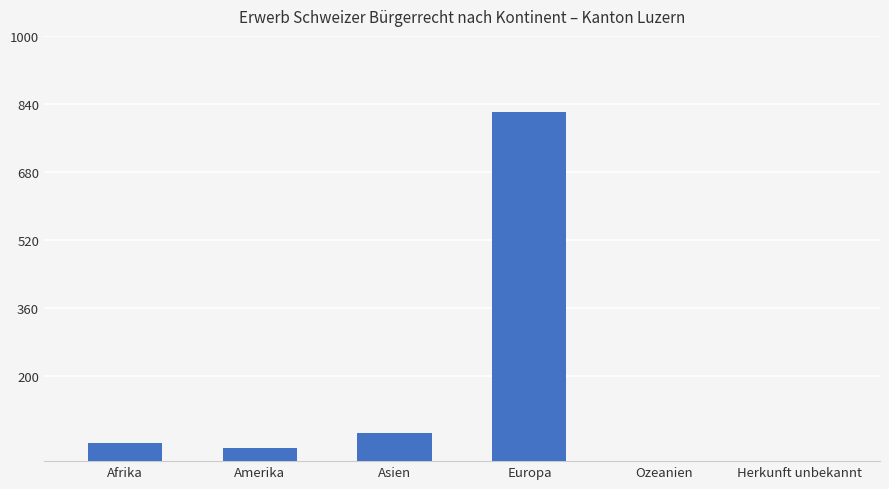

True or false: the data shows 525 at Europa.

False